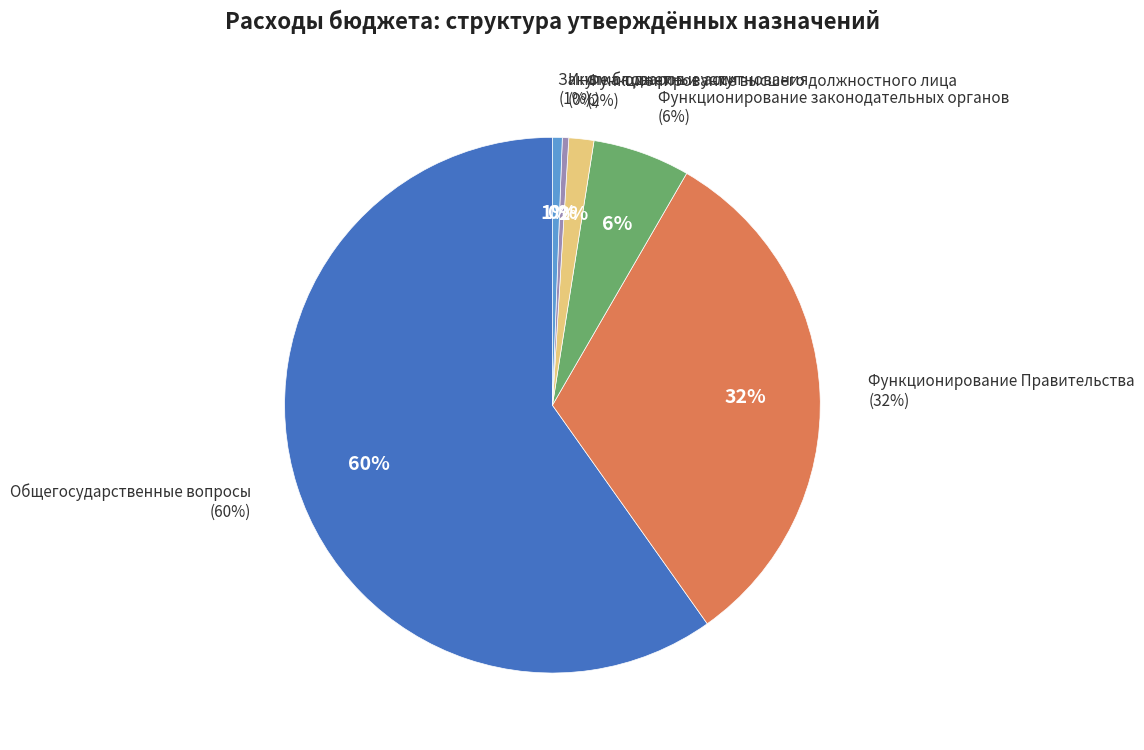

To the nearest percent, what is the difference between the Общегосударственные вопросы and Функционирование высшего должностного лица slice percentages?

58%